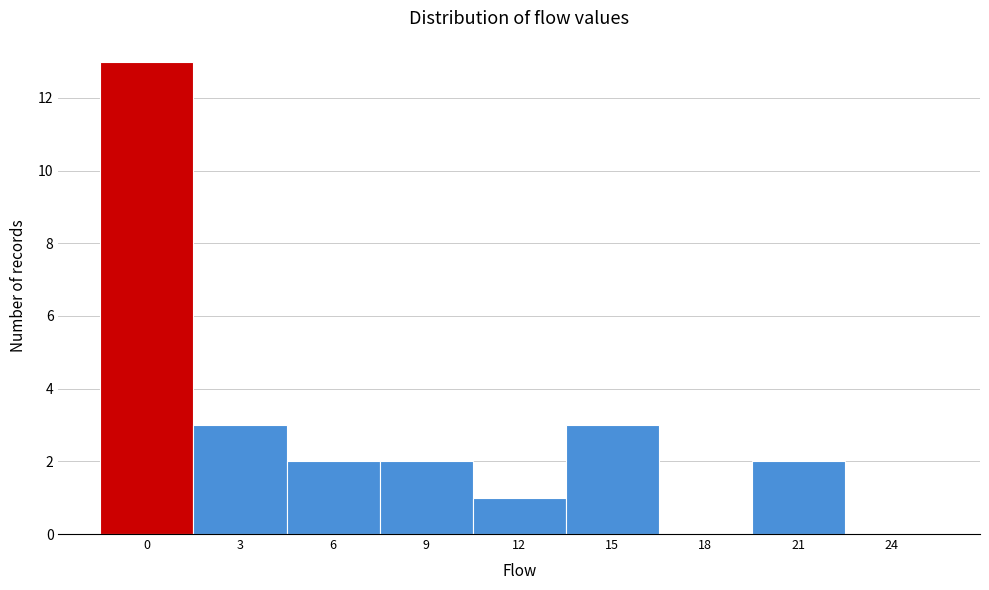

Reading left to right, list all the values displayed in this chart.

0=13	3=3	6=2	9=2	12=1	15=3	18=0	21=2	24=0